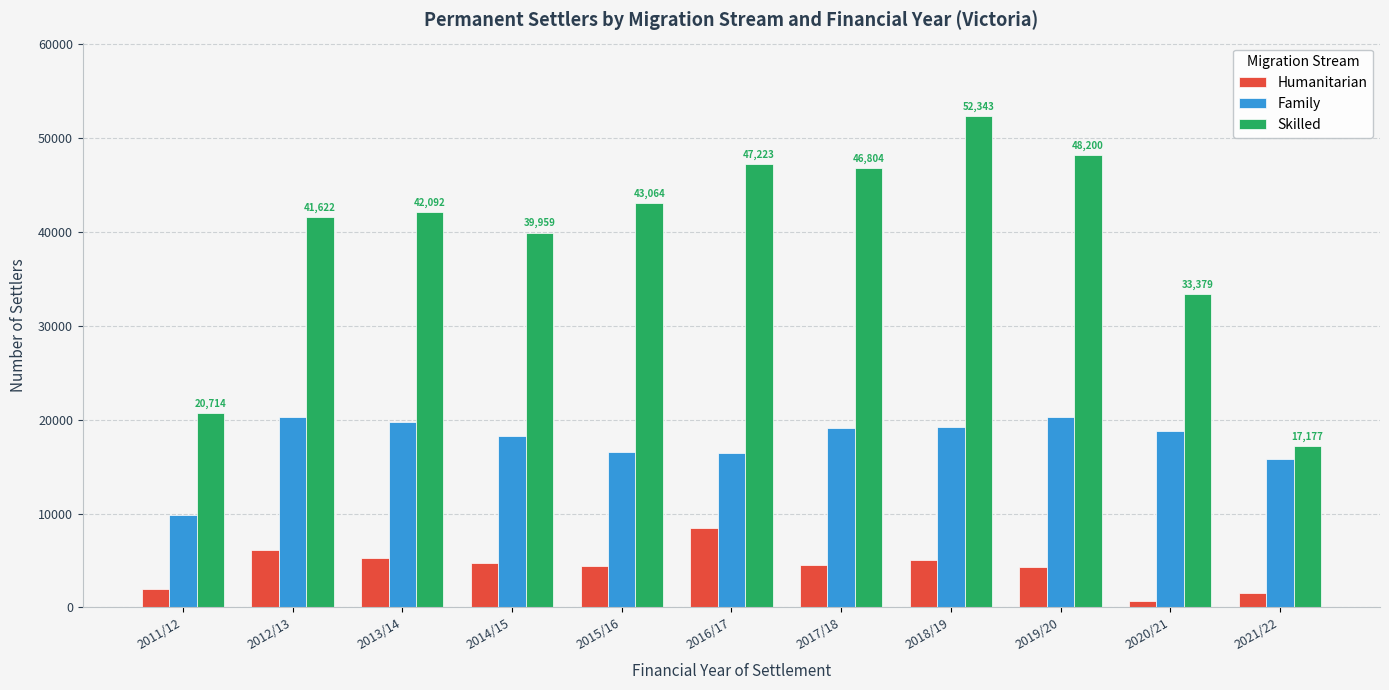

Where does the Humanitarian series first go above 4559?

2012/13